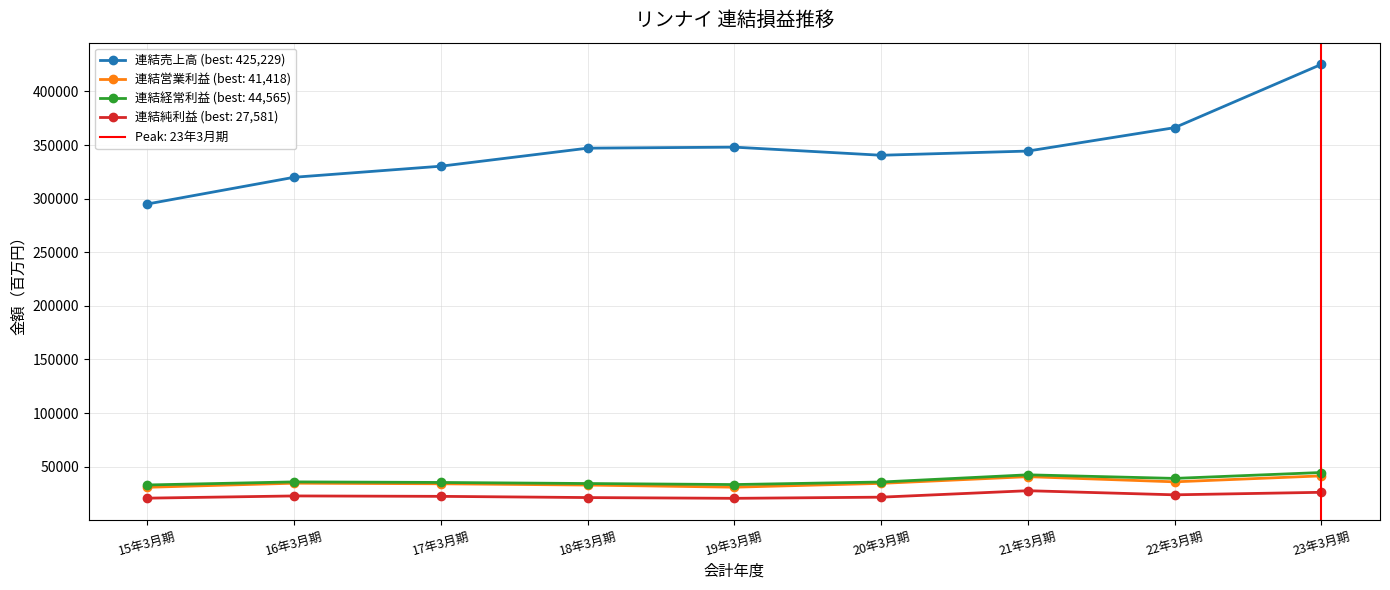

What is the label of the 4th point from the right?

20年3月期